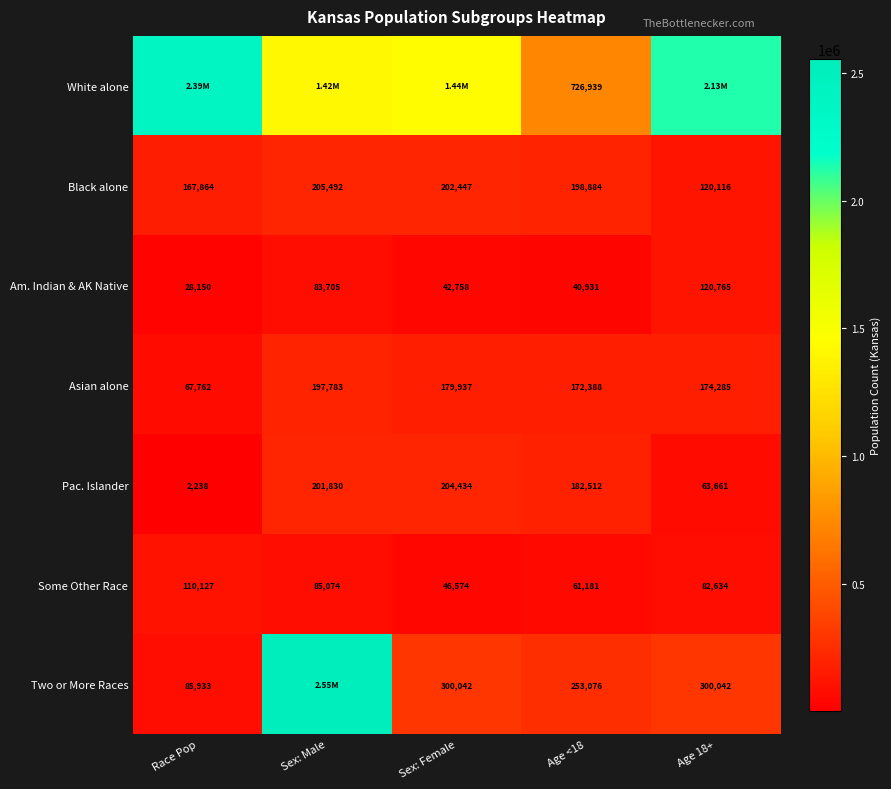

At which label does Am. Indian & AK Native first exceed 42758?

Sex: Male